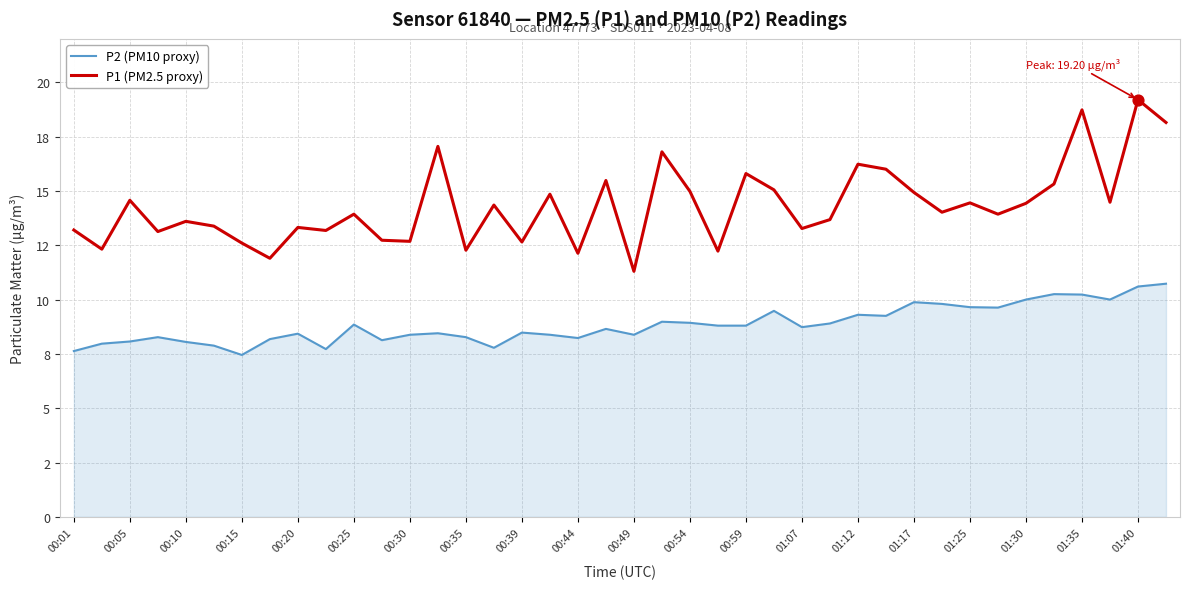

Which series has the largest total across all categories?

P1 (PM2.5 proxy)